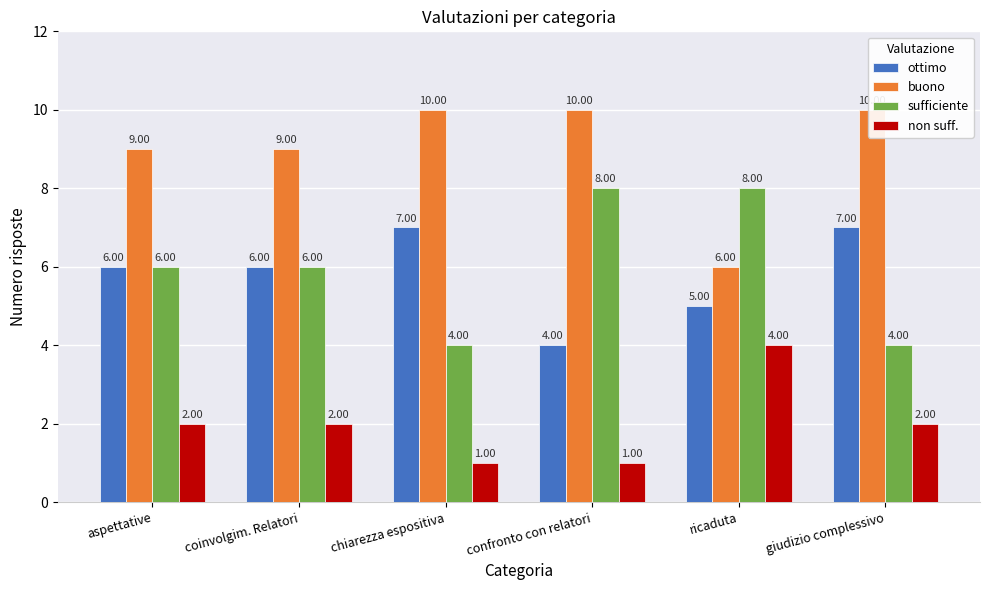

Is it true that non suff. equals 1 at chiarezza espositiva?

True